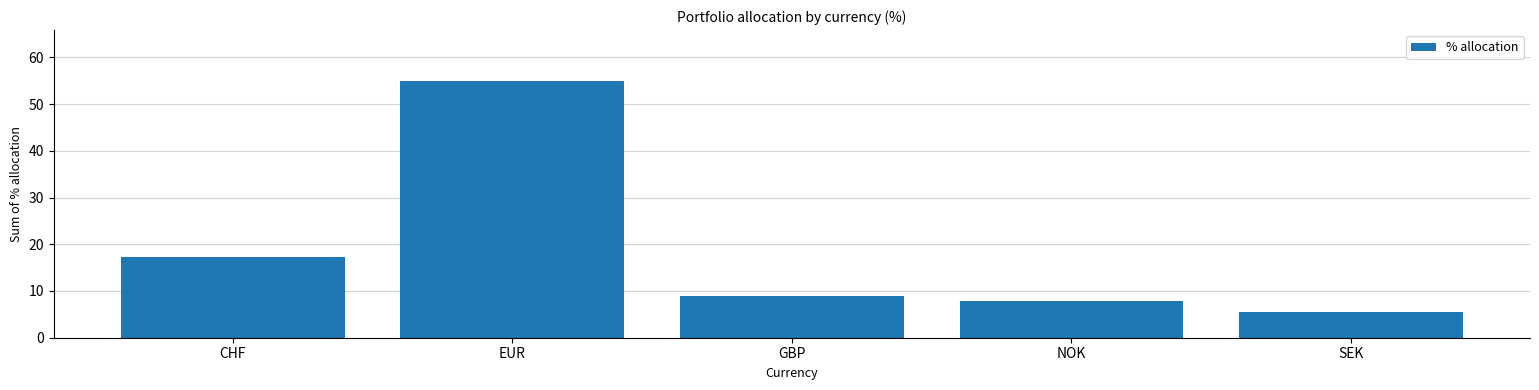

What is the sum of the values at CHF and SEK?

22.9